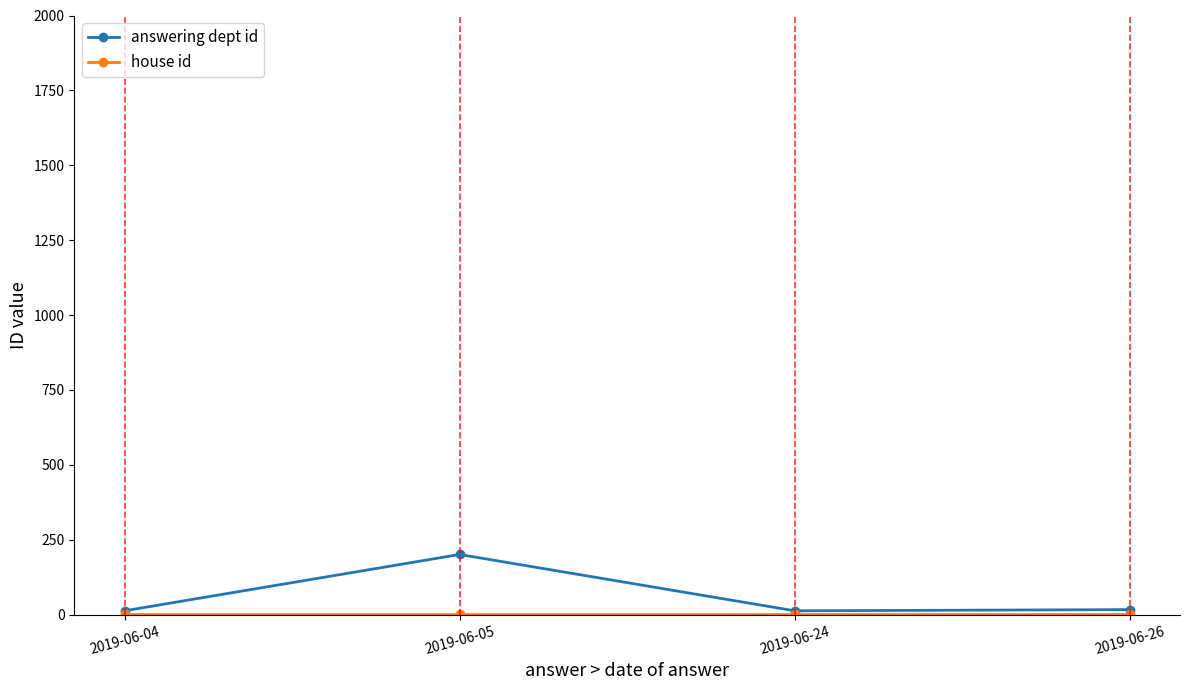

What is the greatest value displayed?

201